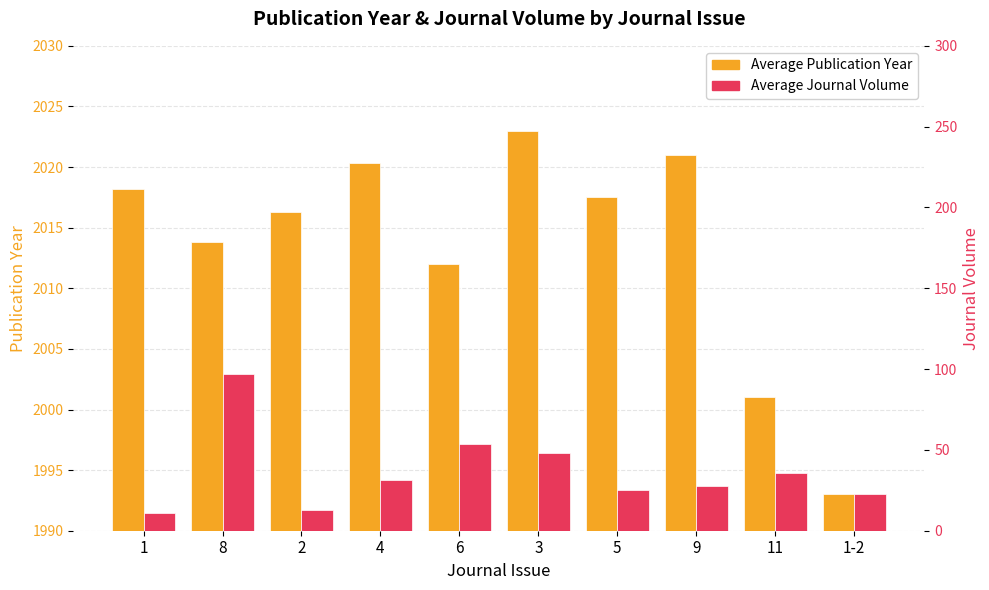

What is the approximate value of Average Journal Volume at 3?

48.0